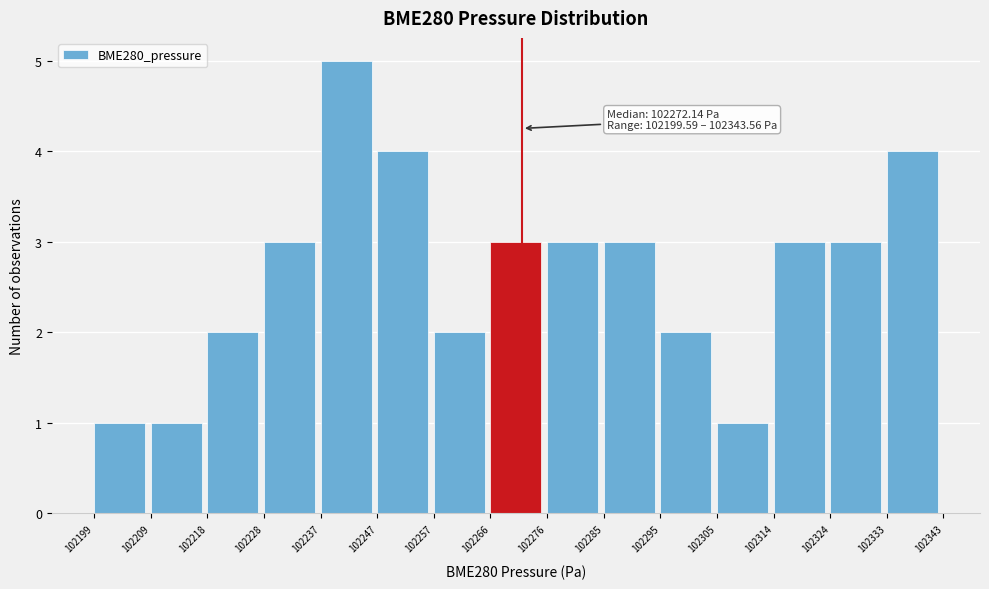

Which range on the x-axis has the tallest bar?

102237 to 102247